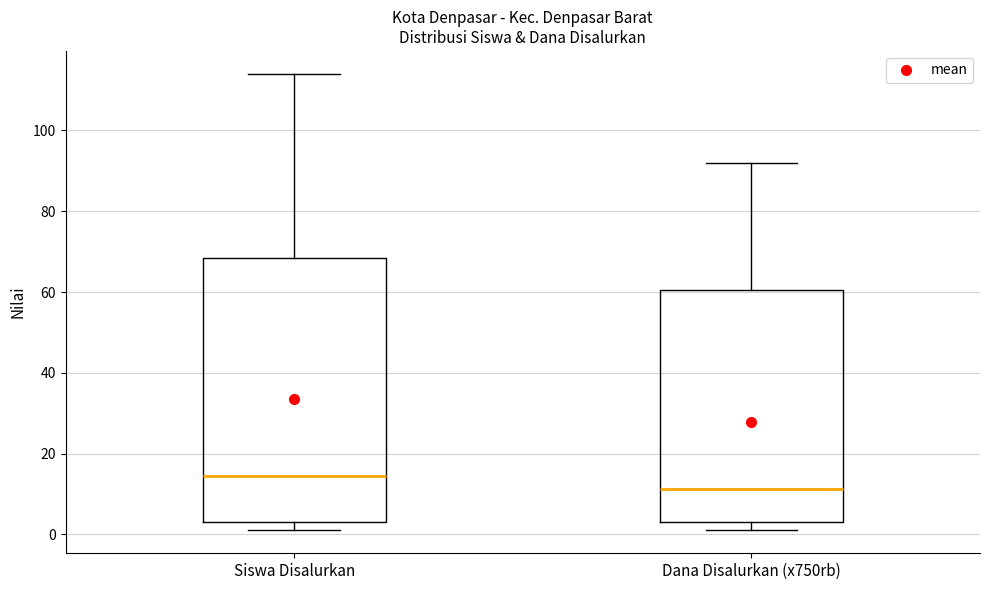

Reading left to right, read every box against the y-axis: the position of its median line, the range the box covers, and the ends of its whiskers. The values are not printed on the chart, so give them approximately, as read against the axis.

Siswa Disalurkan: median 14, box 4 to 68, whiskers 2 to 114
Dana Disalurkan (x750rb): median 12, box 4 to 60, whiskers 2 to 92